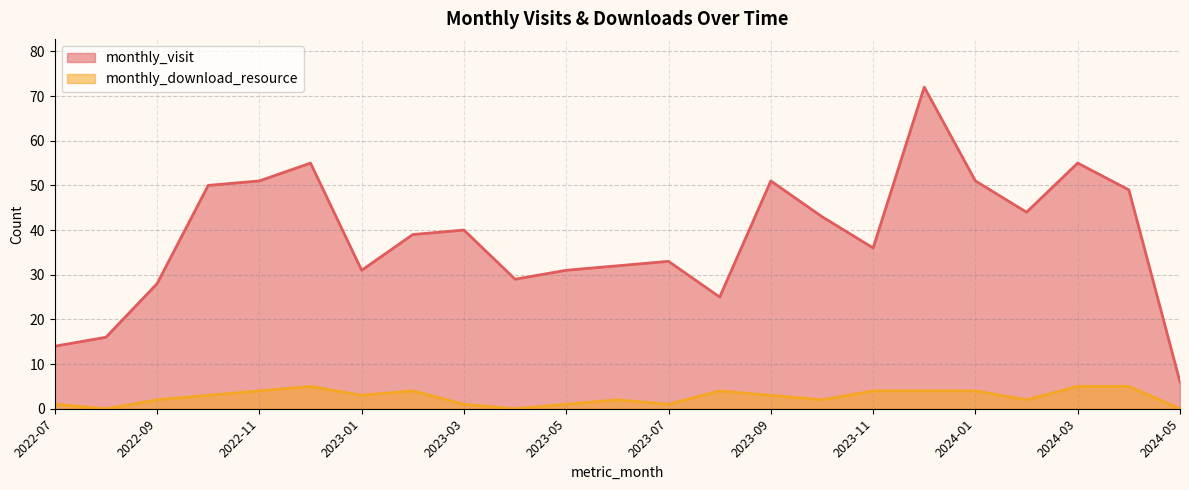

At which category does monthly_download_resource reach its first local valley?

2022-08